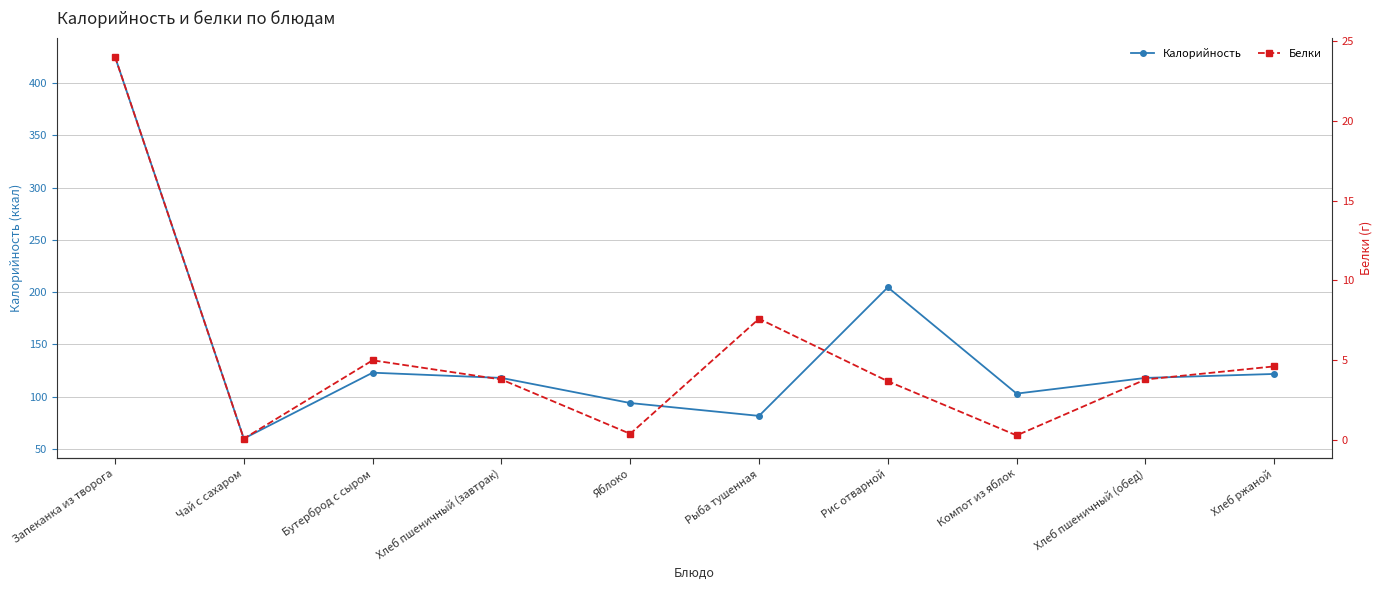

Which series changed the most between Чай с сахаром and Рис отварной?

Калорийность